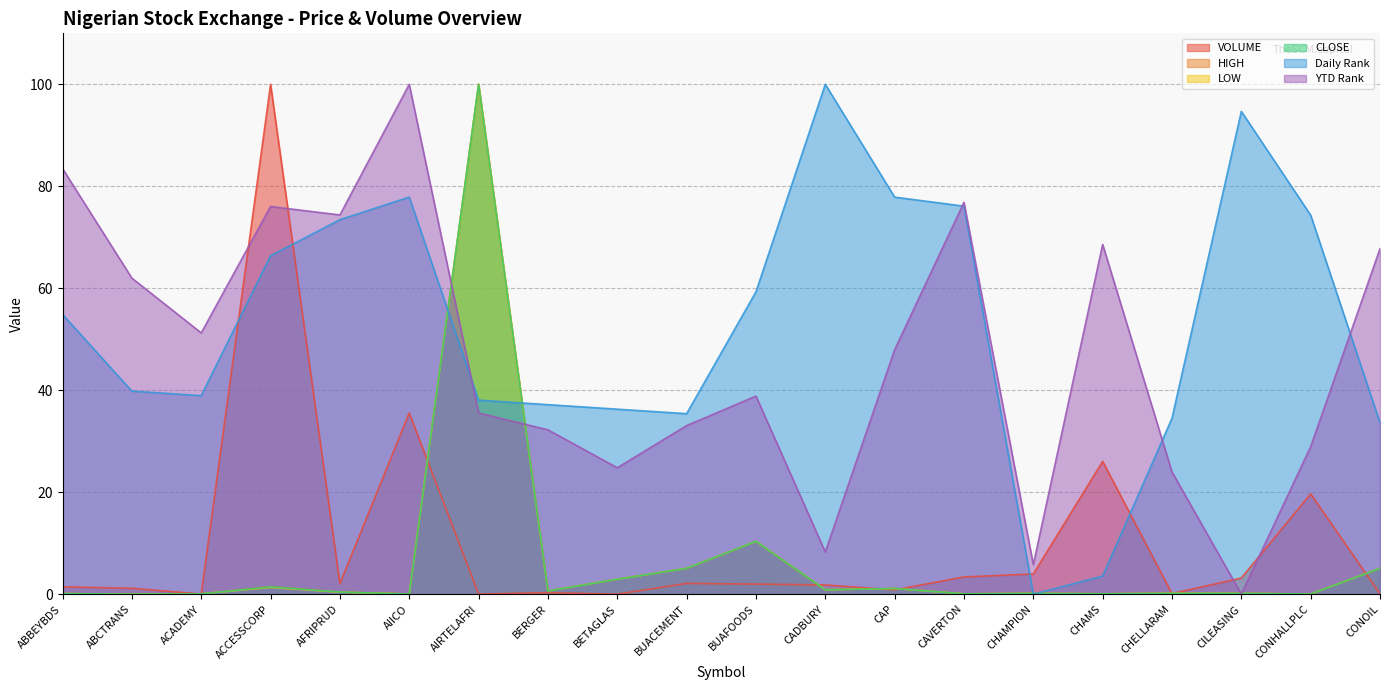

What is the difference between the Daily Rank values at CHELLARAM and CAVERTON?

41.6